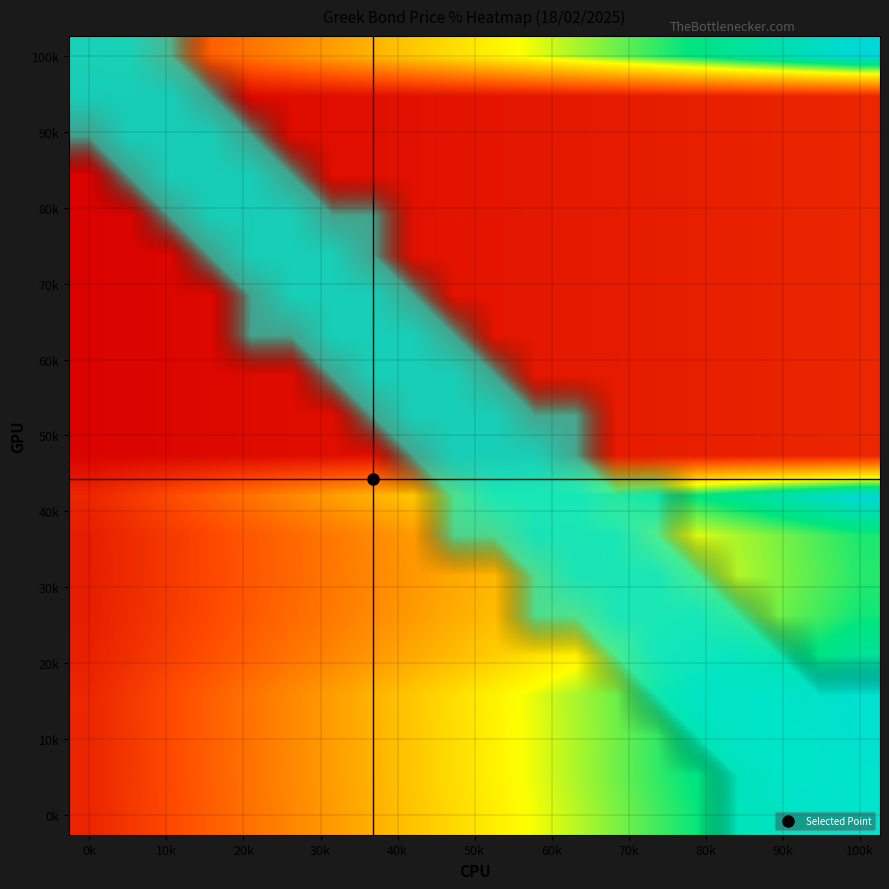

At how many categories does at least one series exceed 0?

20